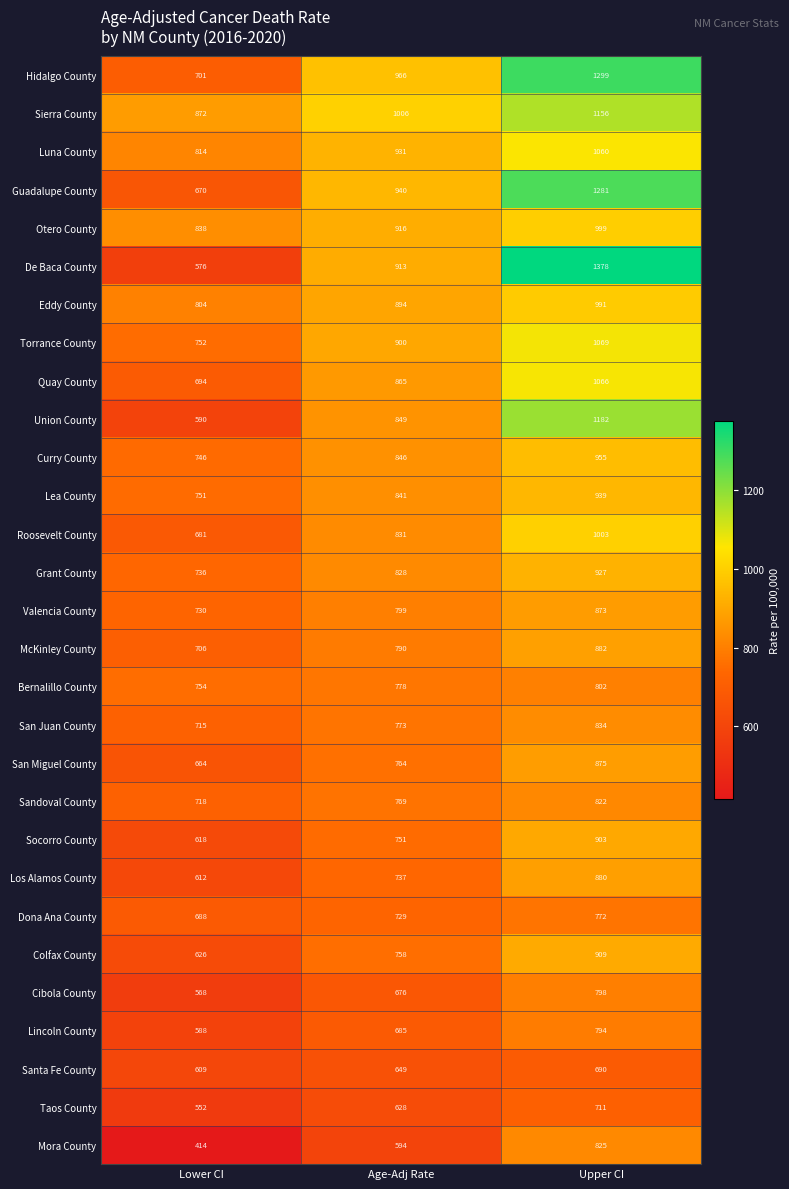

At how many categories does at least one series exceed 1199?

1